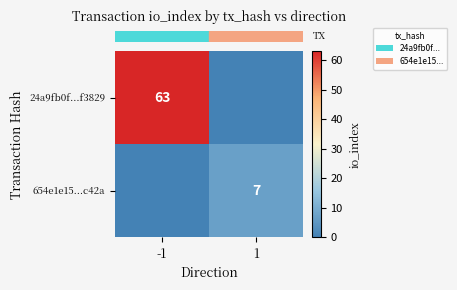

The value of row_0 at -1 is 63. True or false?

True